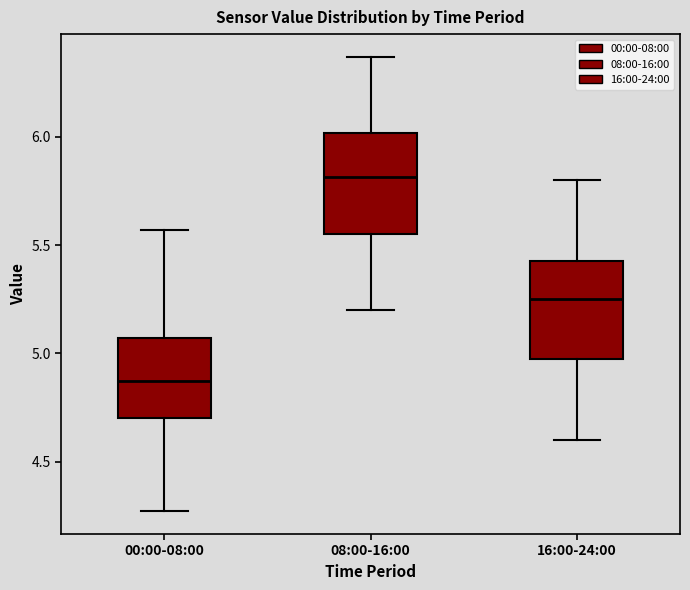

Which box has the lowest median line?

00:00-08:00